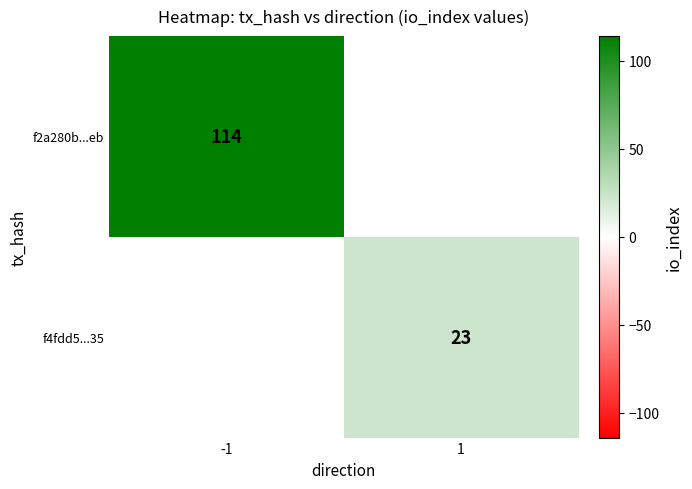

Is it true that f4fdd5...35 equals 23 at 1?

True